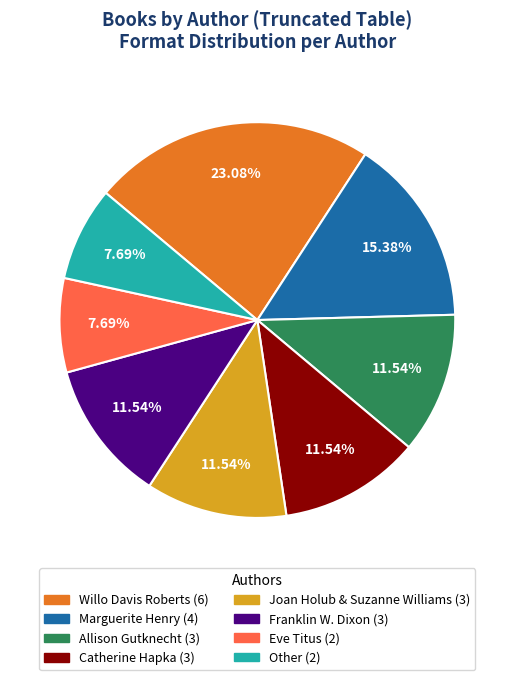

Is it true that Franklin W. Dixon is 26% of the pie?

False